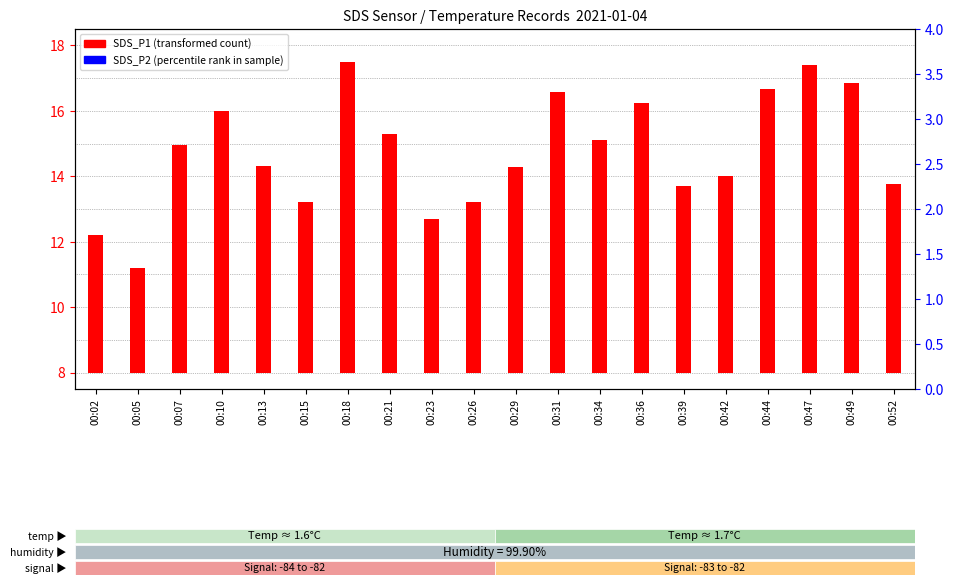

Which series contains the lowest Y value?

SDS_P1